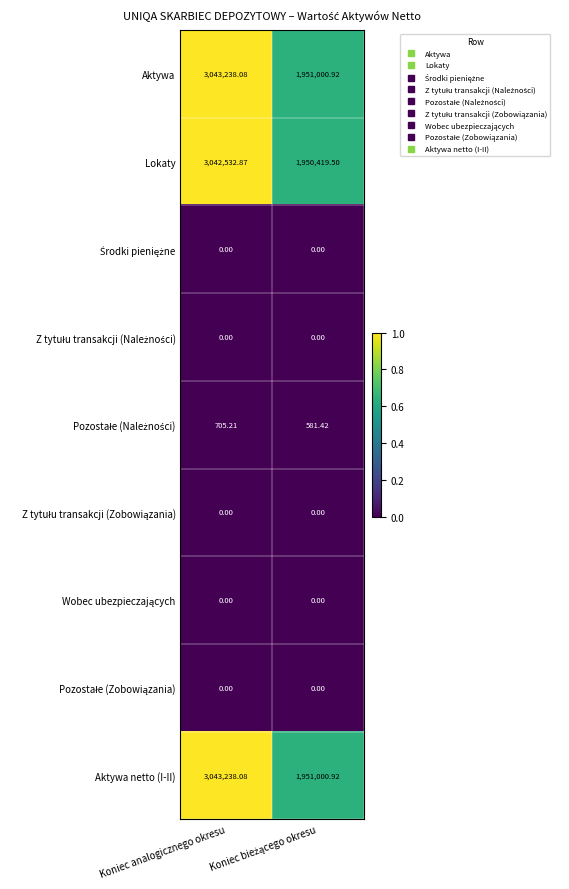

Which label corresponds to the largest value in the chart?

Koniec analogicznego okresu